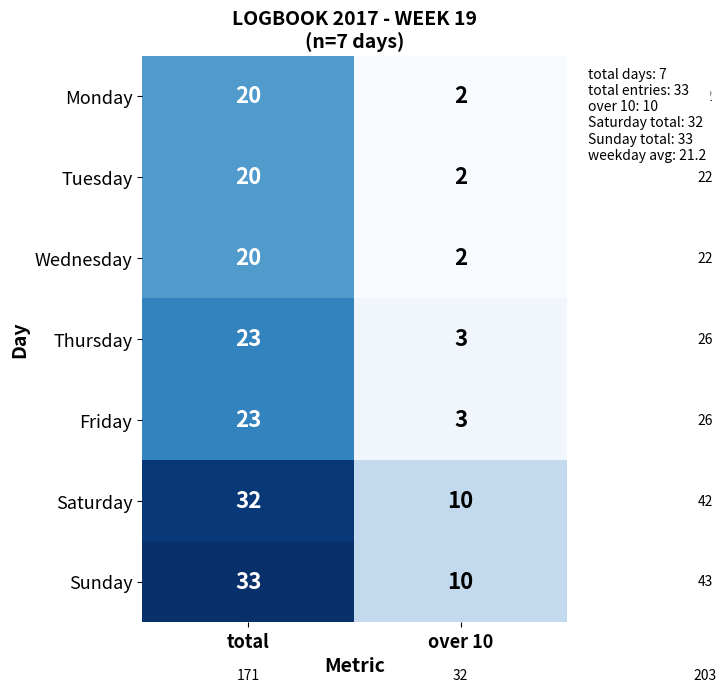

Between total and over 10, which series saw the biggest shift?

Sunday